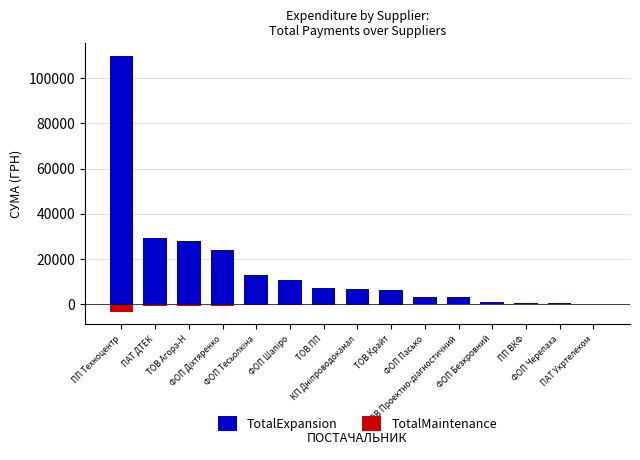

What are all the series names shown in the legend?

TotalExpansion, TotalMaintenance